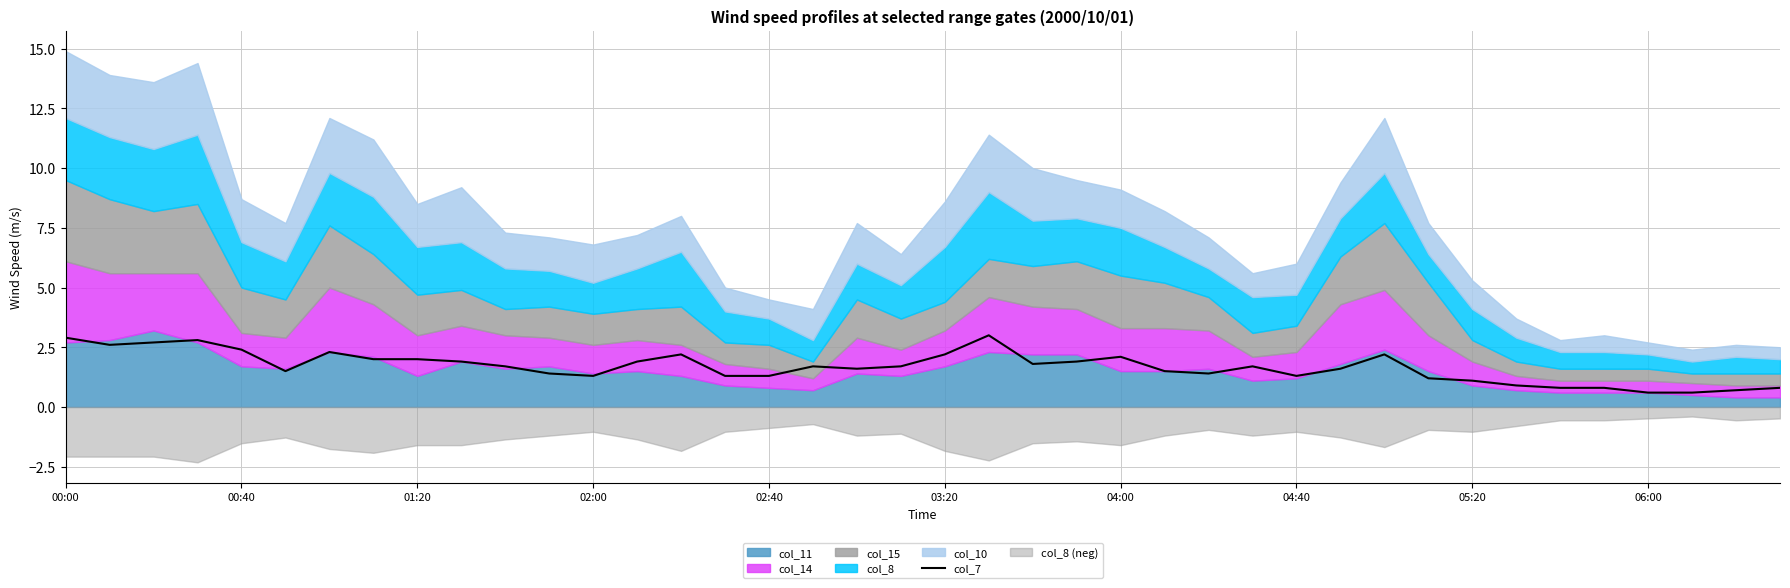

What is the maximum value for col_7?

3.0